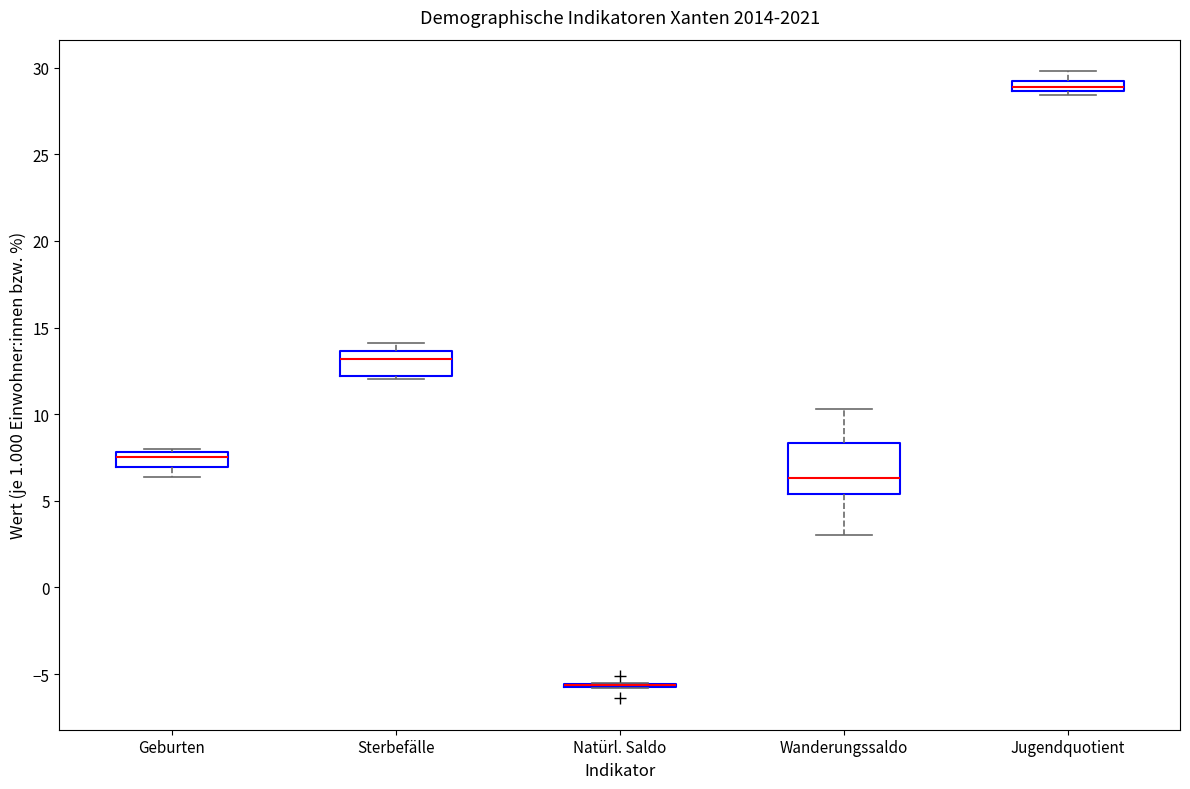

Which box is the tallest, from its lower edge to its upper edge?

Wanderungssaldo